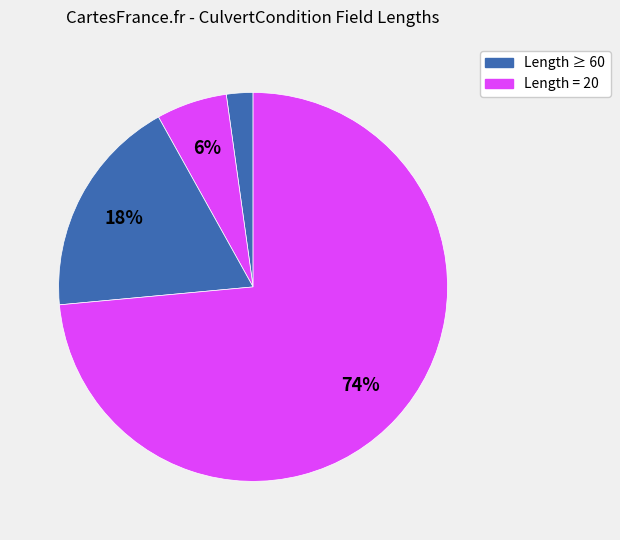

How many slices are in this pie chart?

4